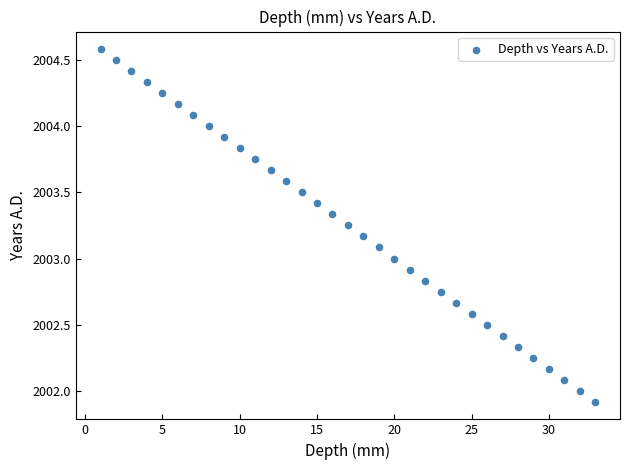

What is the range of X values (max minus min)?

32.0